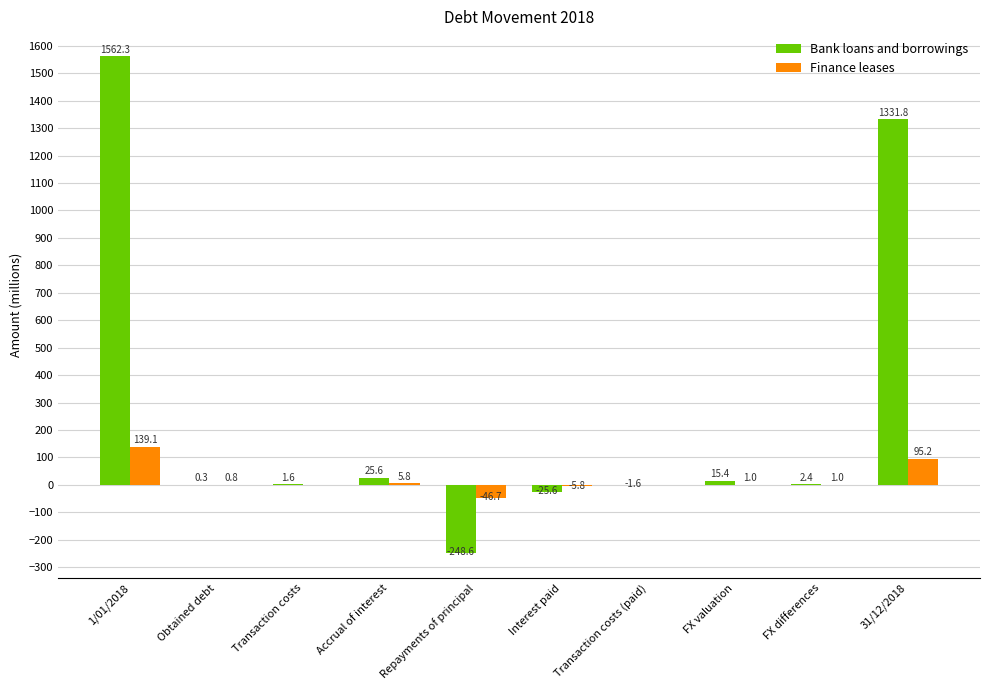

True or false: Finance leases has a value of -85.0 at Transaction costs.

False